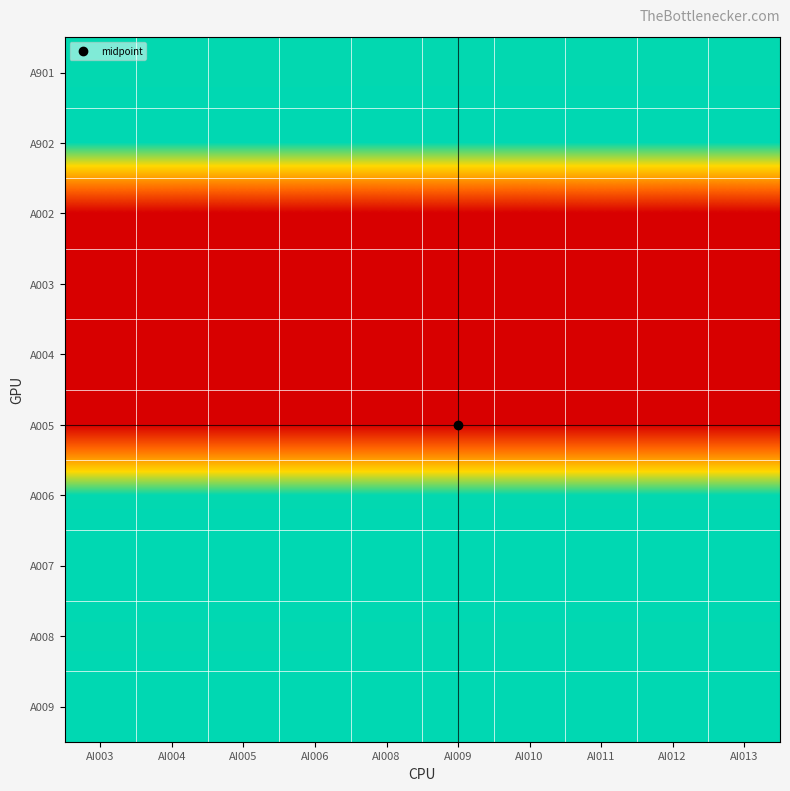

Which series has the largest range (max minus min)?

A901